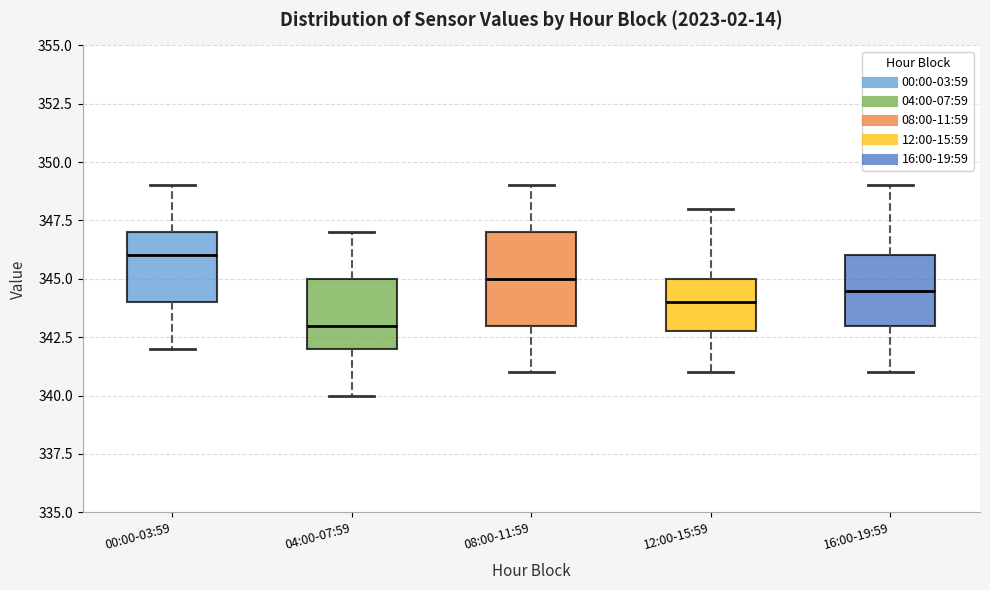

Reading left to right, read every box against the y-axis: the position of its median line, the range the box covers, and the ends of its whiskers. The values are not printed on the chart, so give them approximately, as read against the axis.

00:00-03:59: median 346.0, box 344.0 to 347.0, whiskers 342.0 to 349.0
04:00-07:59: median 343.0, box 342.0 to 345.0, whiskers 340.0 to 347.0
08:00-11:59: median 345.0, box 343.0 to 347.0, whiskers 341.0 to 349.0
12:00-15:59: median 344.0, box 343.0 to 345.0, whiskers 341.0 to 348.0
16:00-19:59: median 344.5, box 343.0 to 346.0, whiskers 341.0 to 349.0